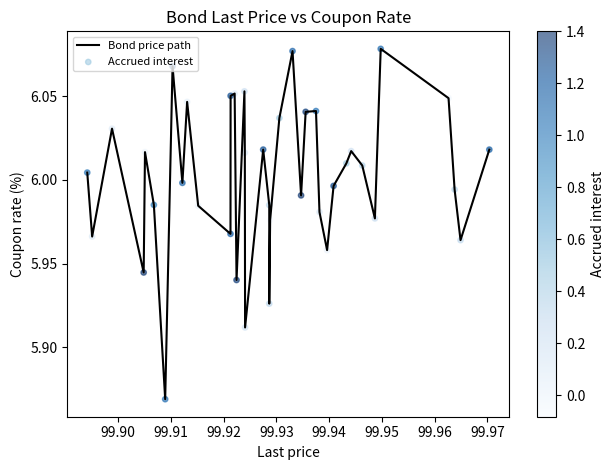

Does the chart have visible grid lines?

No